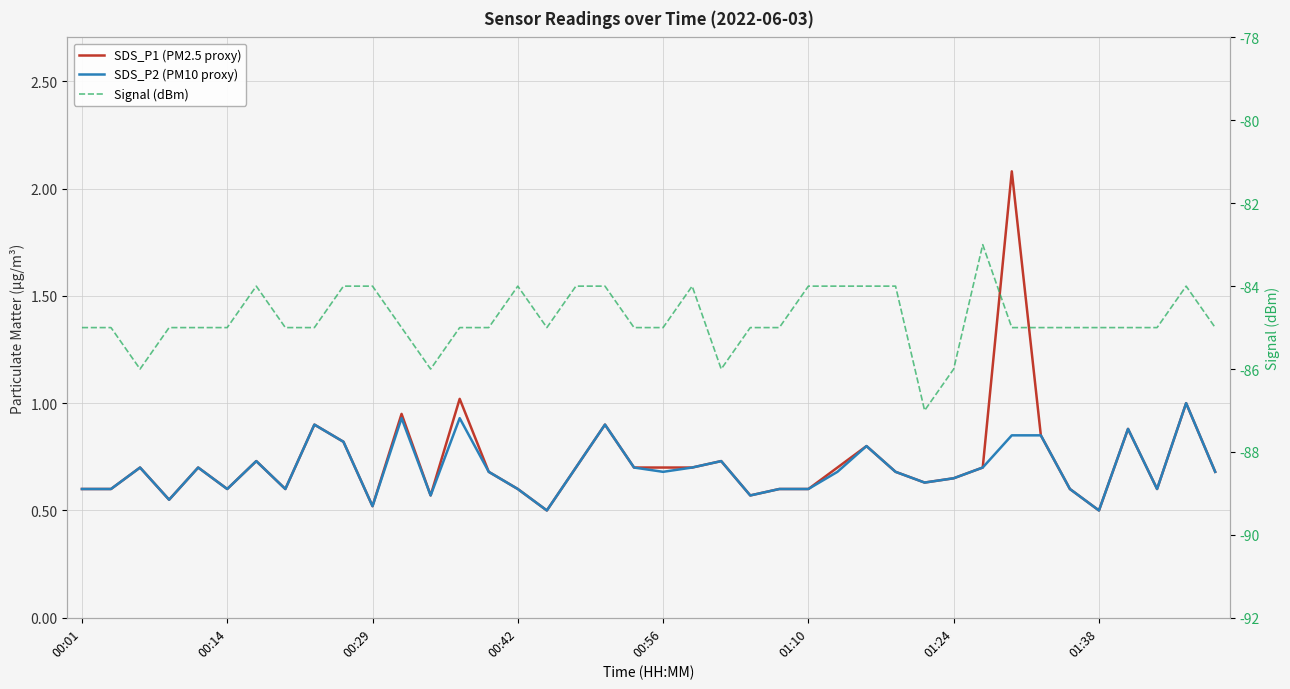

Which category has the lowest value across all series?

29